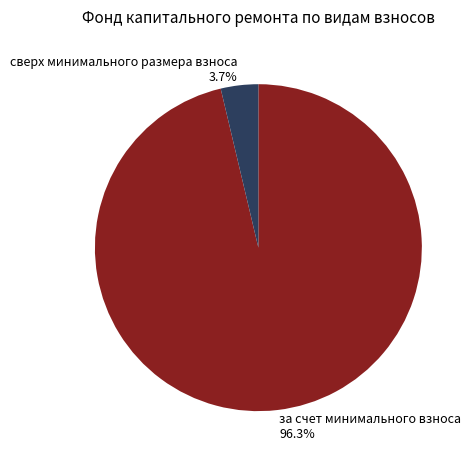

Is there a majority slice in this chart?

Yes